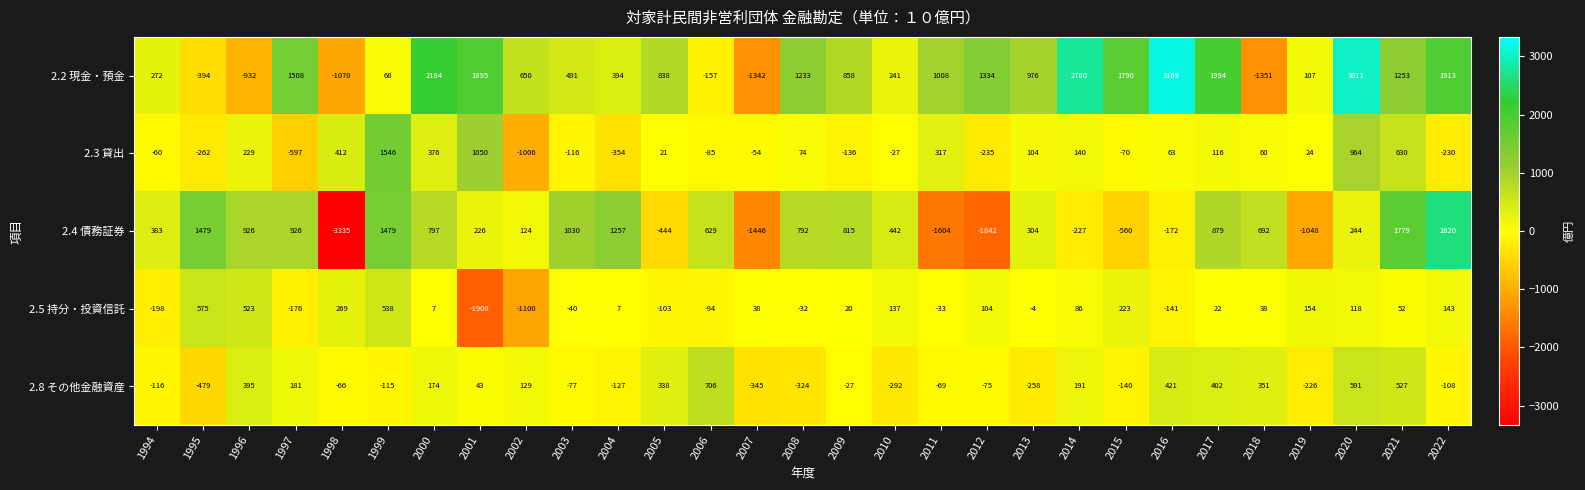

Is it true that 2.8 その他金融資産 equals -140 at 2015?

True